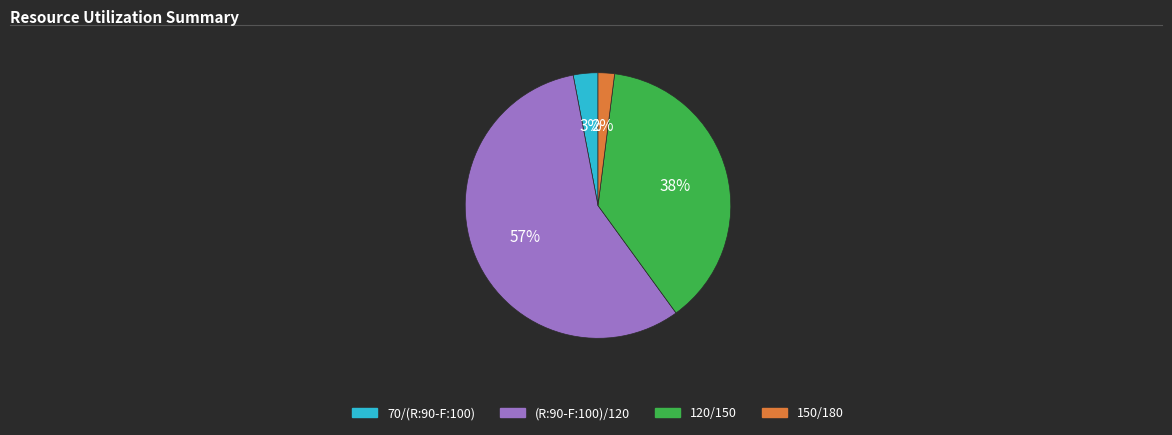

Count the number of slices in the pie.

4